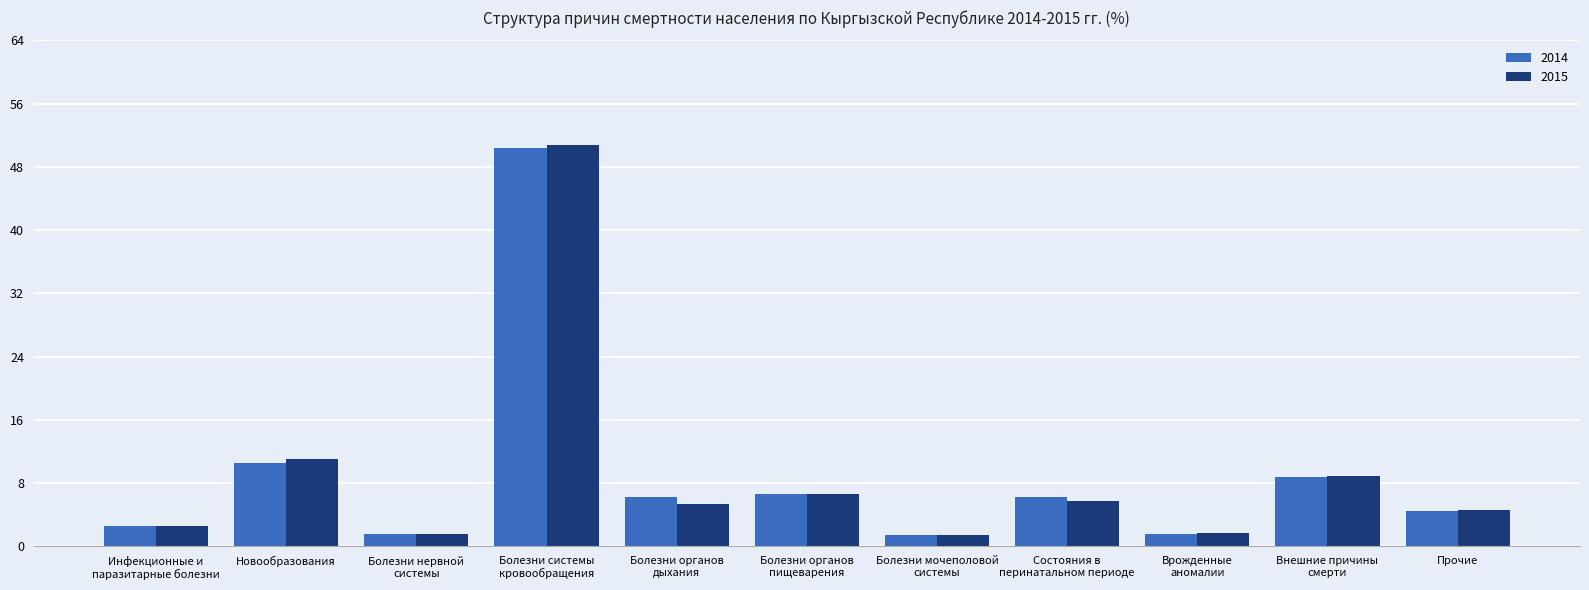

Read the 2014 value at Болезни мочеполовой
системы.

1.4